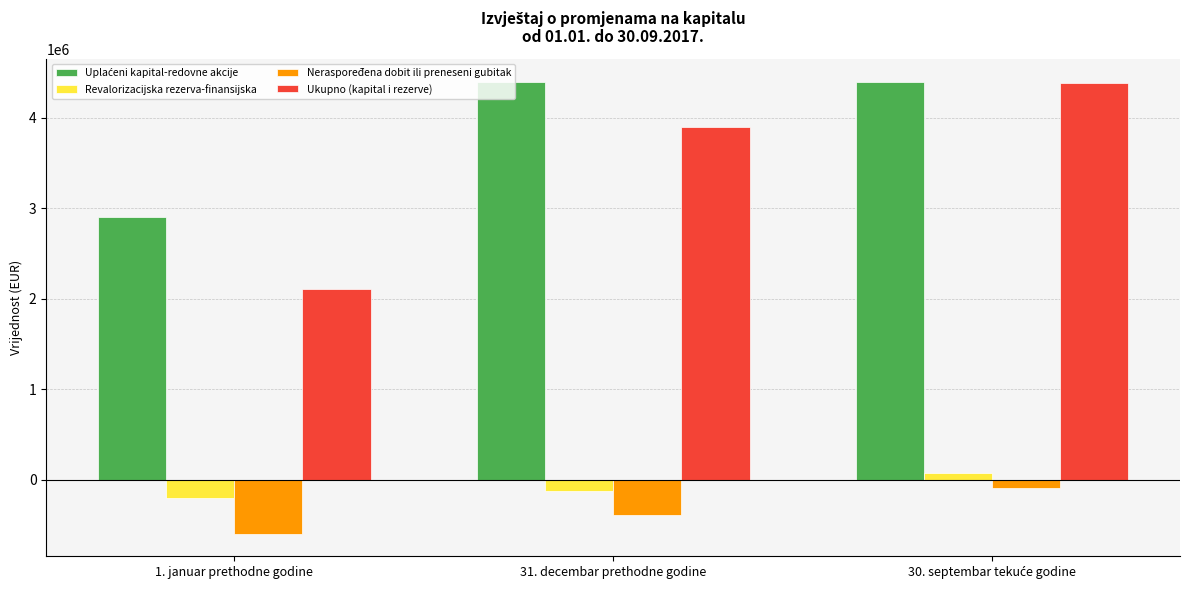

True or false: Revalorizacijska rezerva-finansijska has a value of -117431.8 at 31. decembar prethodne godine.

True